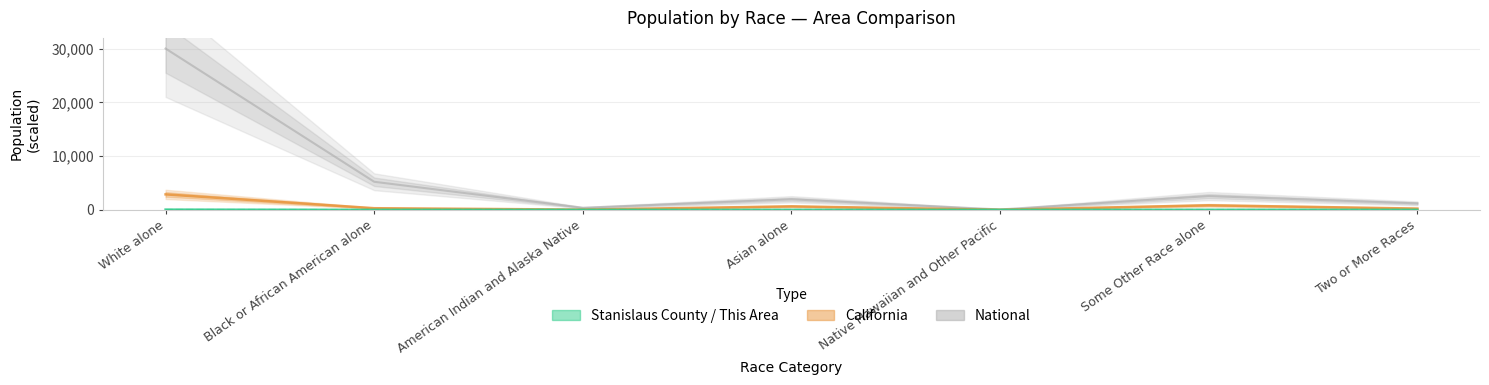

Reading right to left, extract all data points from this chart.

National: 1209.0	2564.1	72.5	1969.2	393.5	5224.2	30000.0
California: 243.6	847.8	19.4	652.3	48.7	308.5	2879.0
Stanislaus County: 3.7	13.3	0.5	3.5	0.8	2.0	45.3
This Area: 0.0	0.2	0.0	0.0	0.0	0.0	0.3